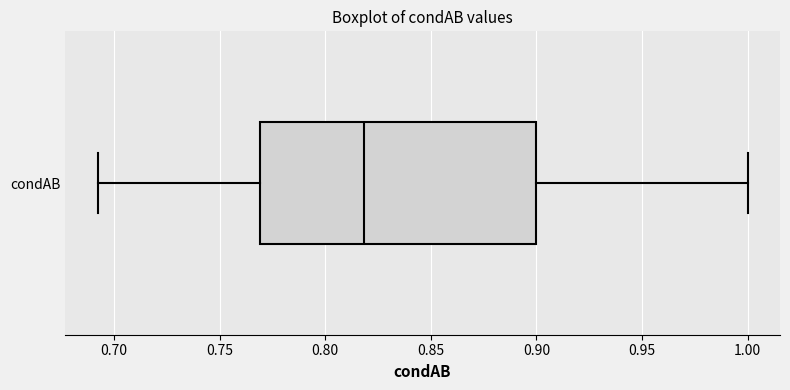

Read this box plot against the x-axis: the position of the median line, the range covered by the box, and the ends of both whiskers. The values are not printed on the chart, so give them approximately, as read against the axis.

median 0.82, box 0.77 to 0.90, whiskers 0.69 to 1.00